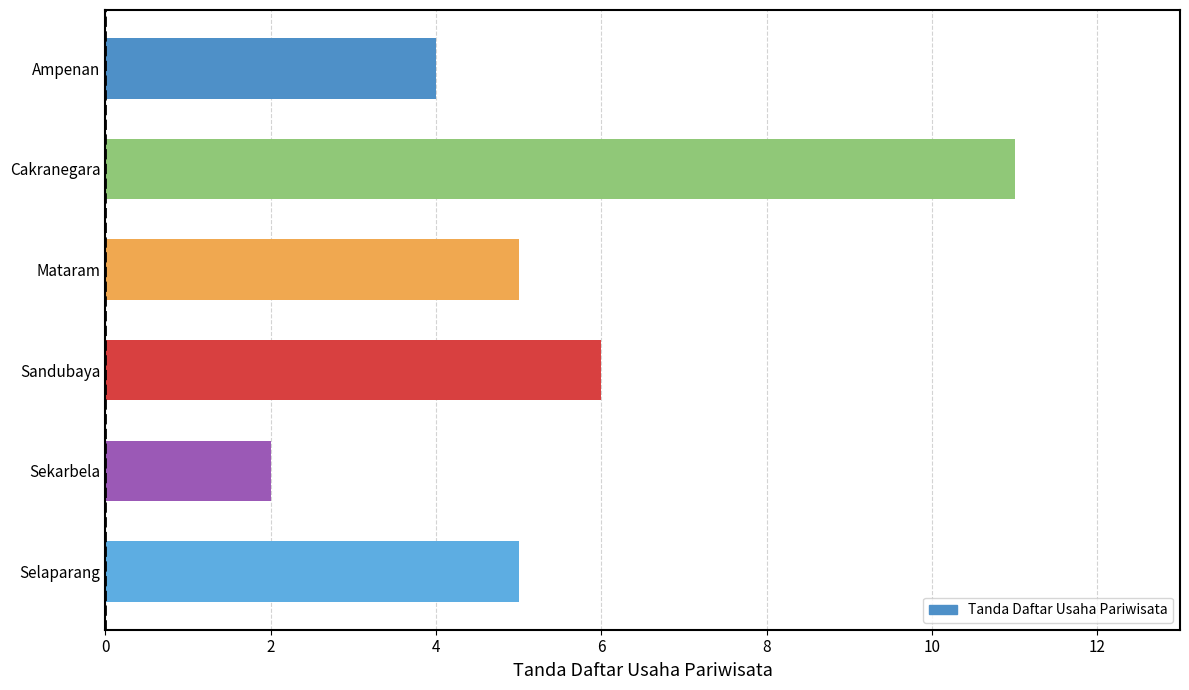

What is the label of the 2nd bar from the top?

Cakranegara